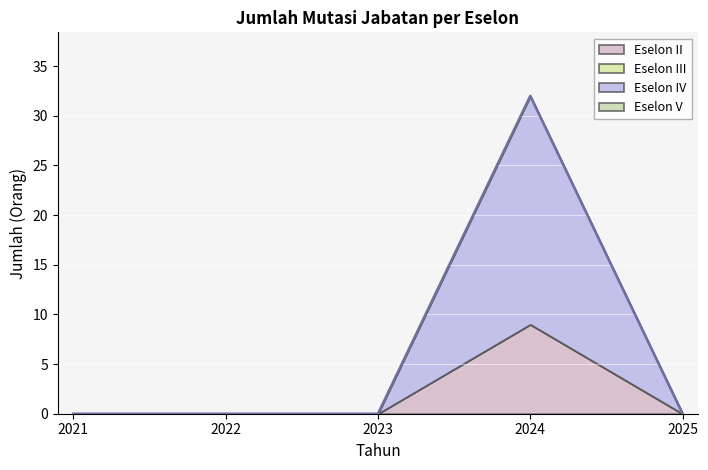

Reading left to right, extract all data points from this chart.

Eselon II: 0	0	0	9	0
Eselon III: 0	0	0	0	0
Eselon IV: 0	0	0	23	0
Eselon V: 0	0	0	0	0